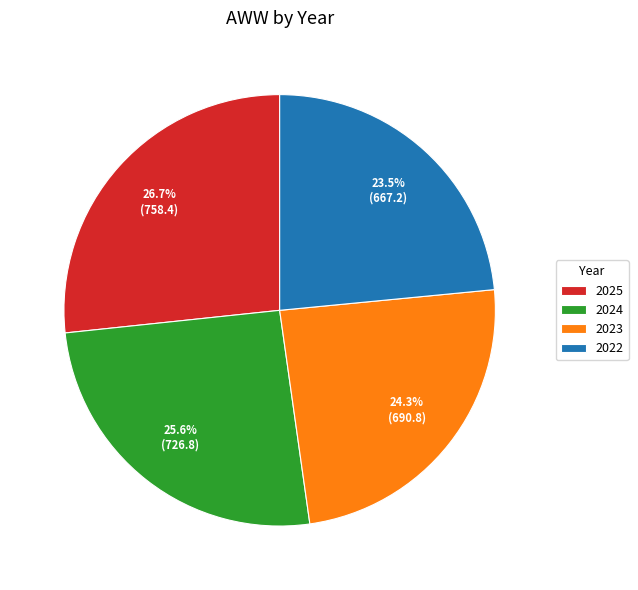

To the nearest percent, what portion does 2023 represent?

24%